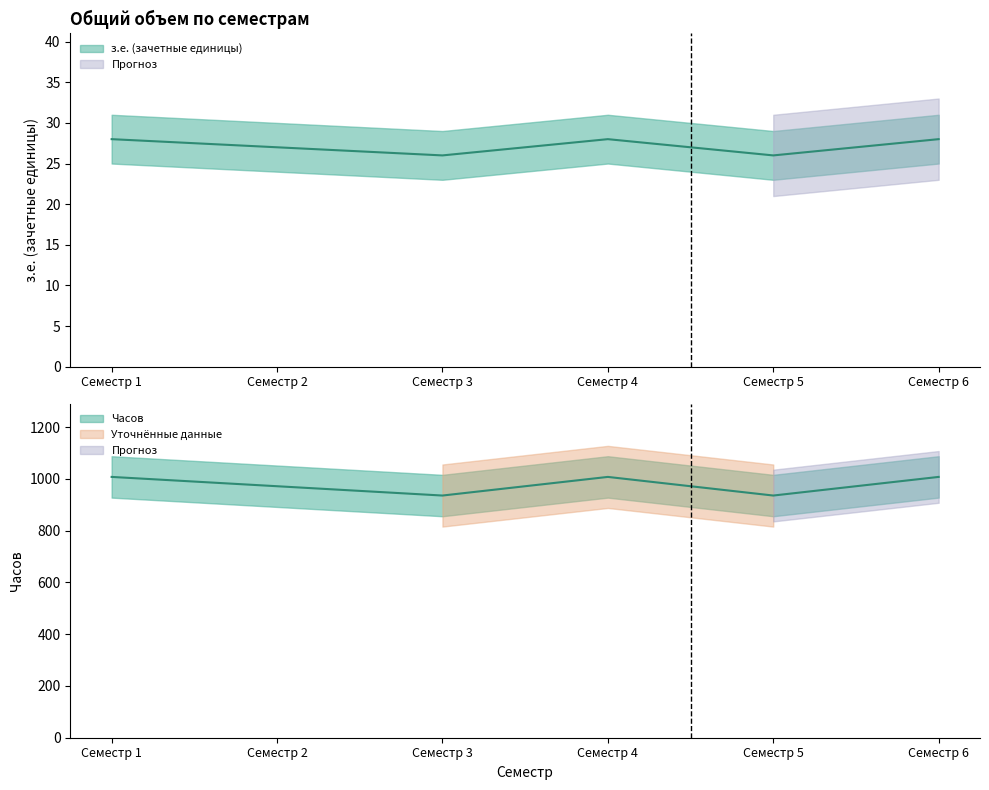

Count the Часов values in the range 936 to 1008.

6